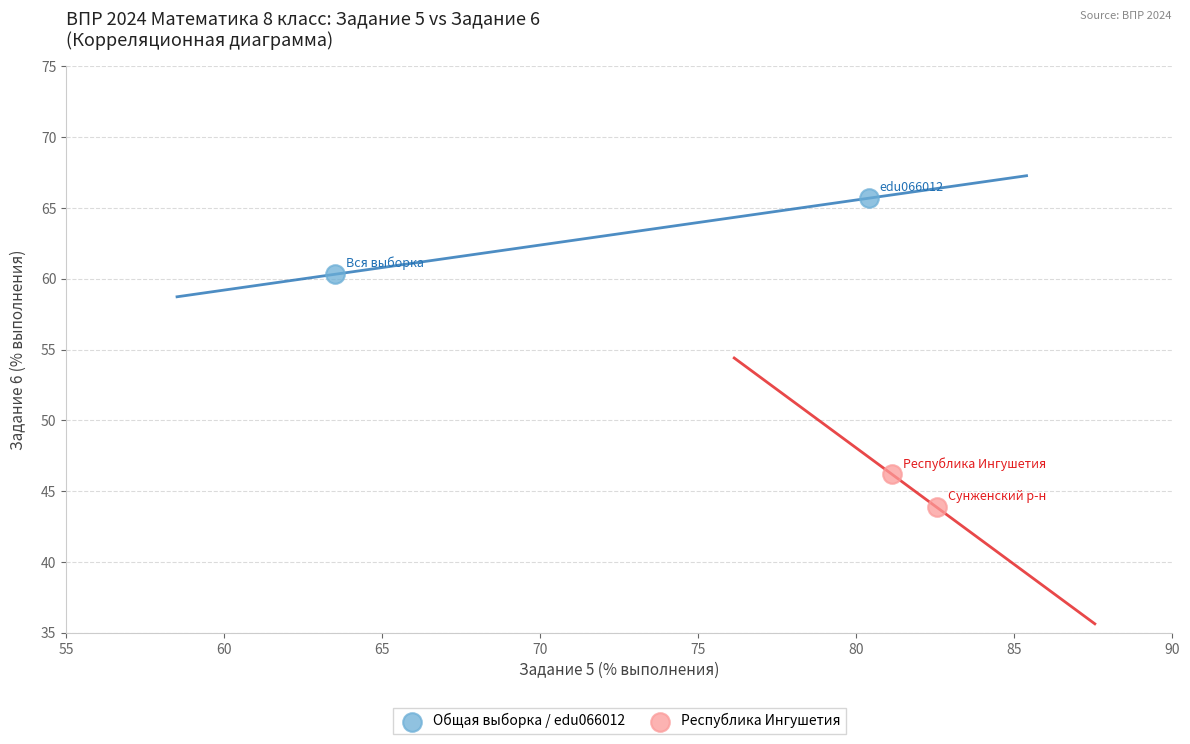

What are all the series names shown in the legend?

Общая выборка / edu066012, Республика Ингушетия